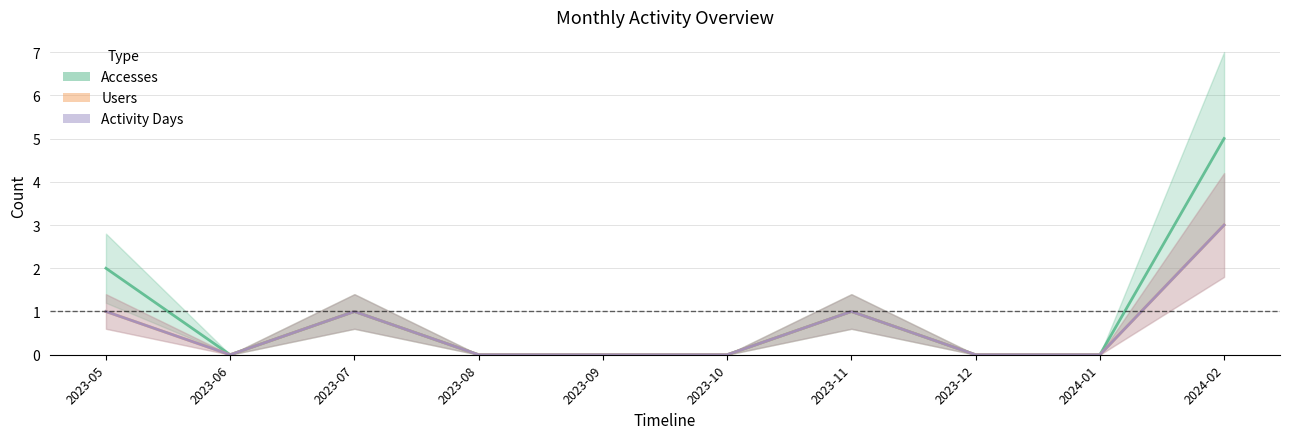

Which label corresponds to the largest value in the chart?

2024-02